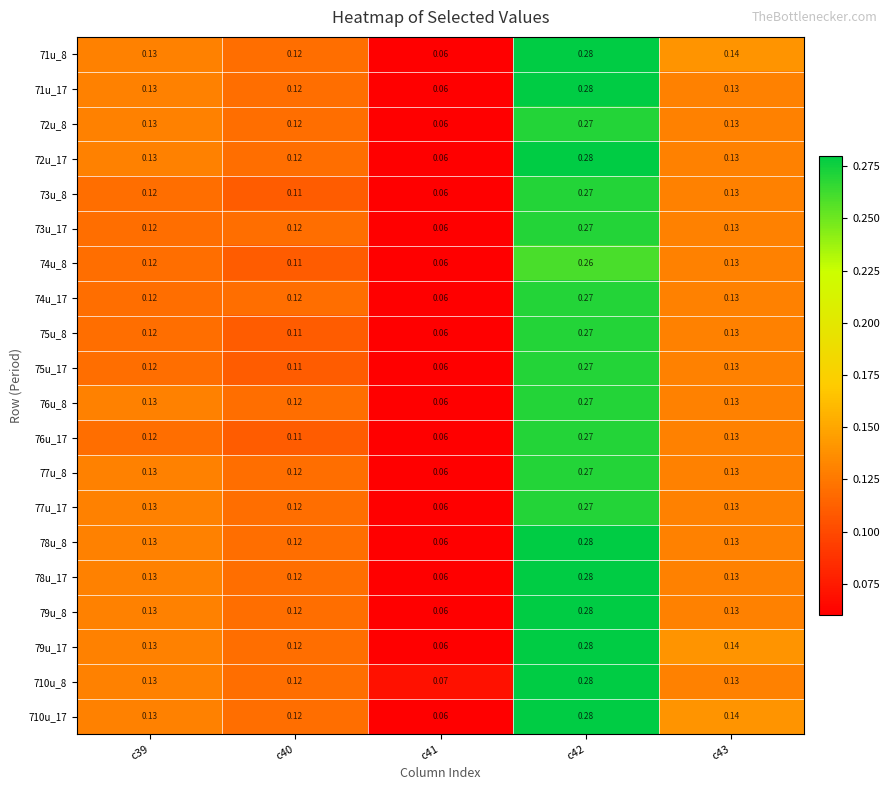

Which has a higher value, c40 or c43?

c43